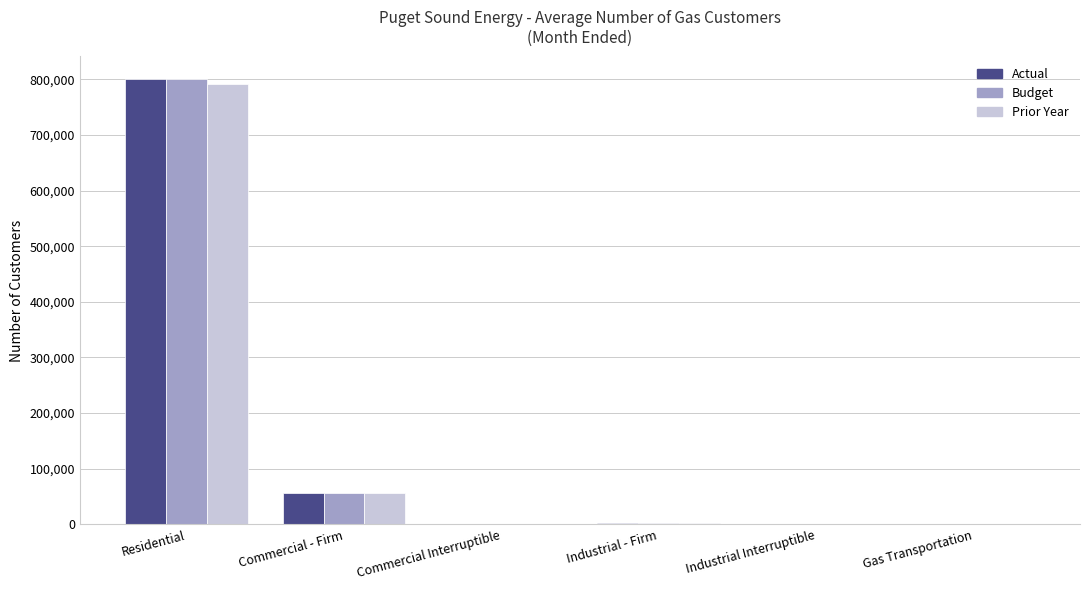

How many series are shown in this chart?

3